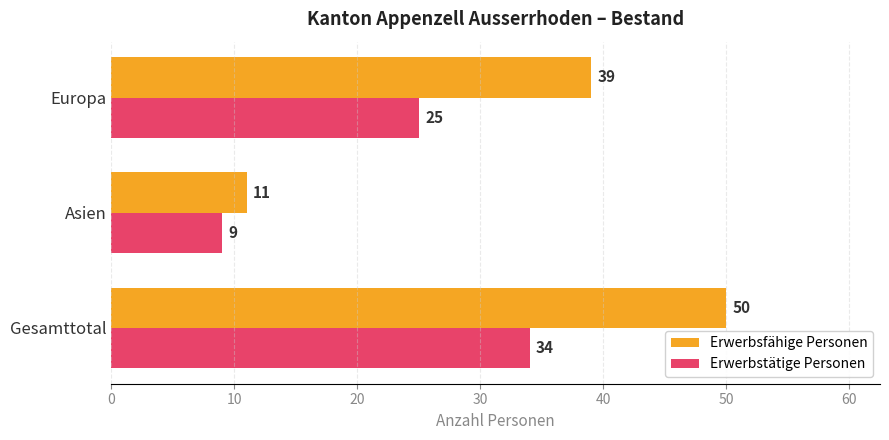

What is the sum of all Erwerbstätige Personen values?

68